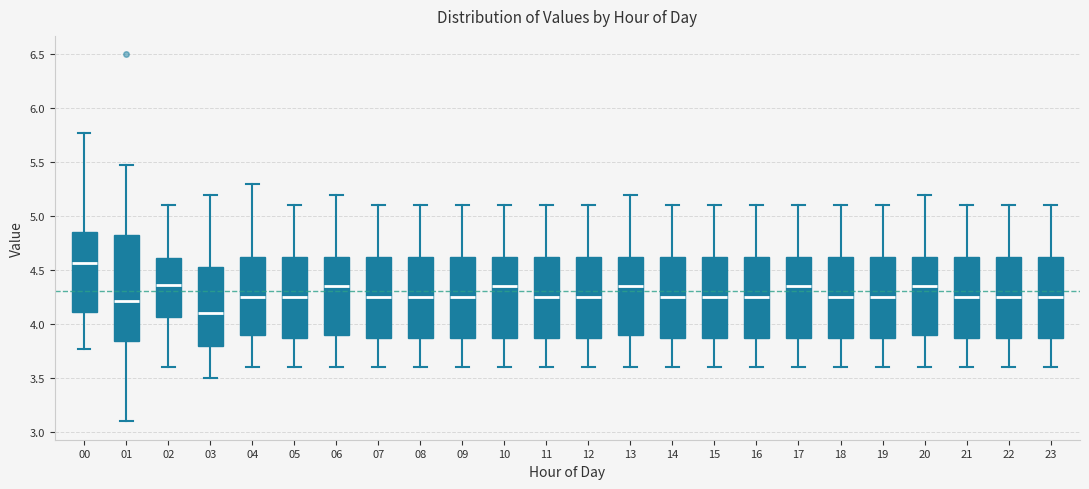

Where does the upper whisker of the box at x = 22 end on the y-axis? The values are not printed on the chart, so give them approximately, as read against the axis.

5.10